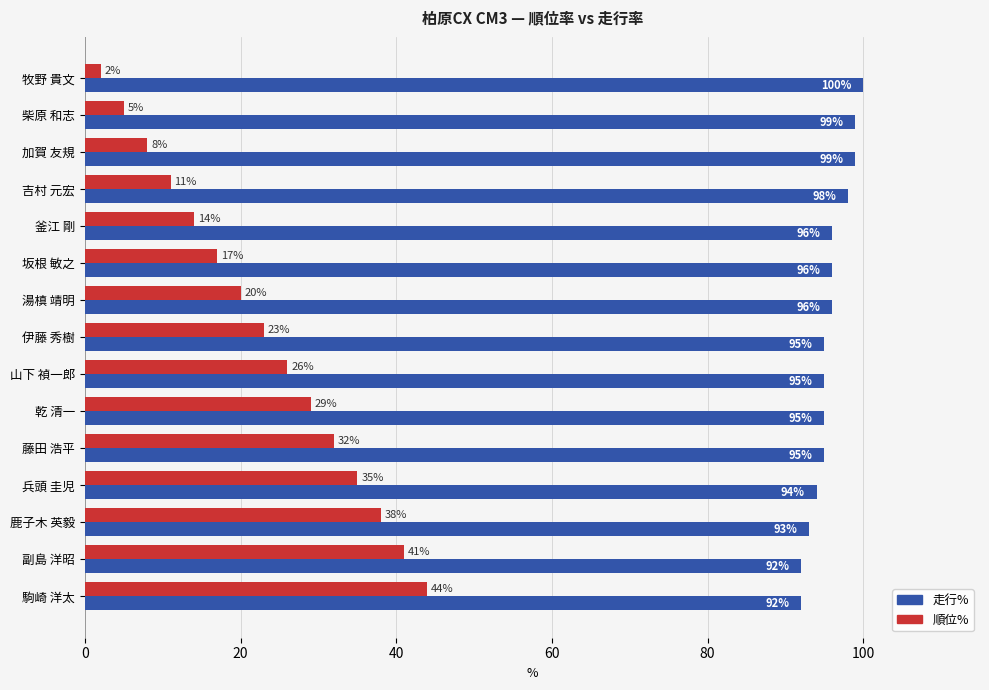

The value of 順位% at 山下 禎一郎 is 6. True or false?

False